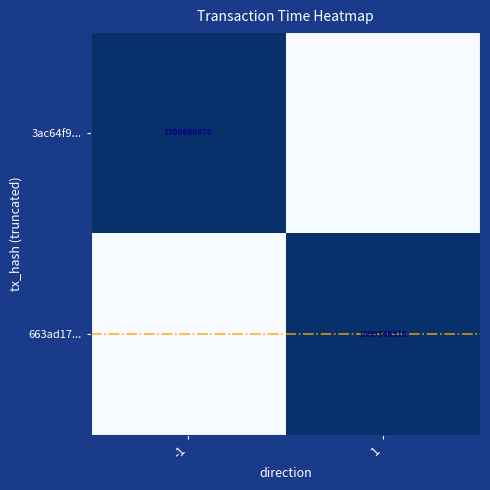

Is the value of 3ac64f9... at -1 greater than the value of 663ad17... at 1?

Yes